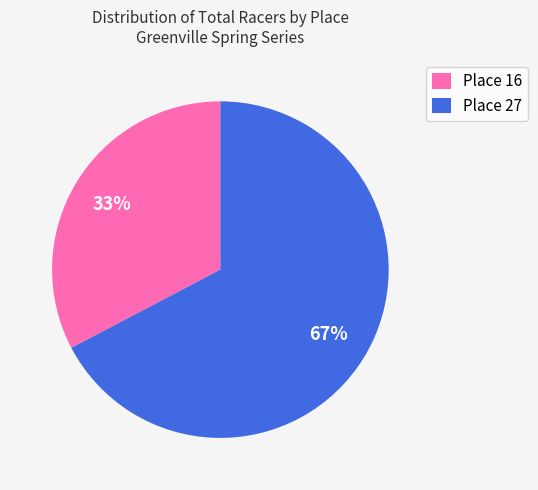

Combined, do Place 27 and Place 16 account for over 50%?

Yes